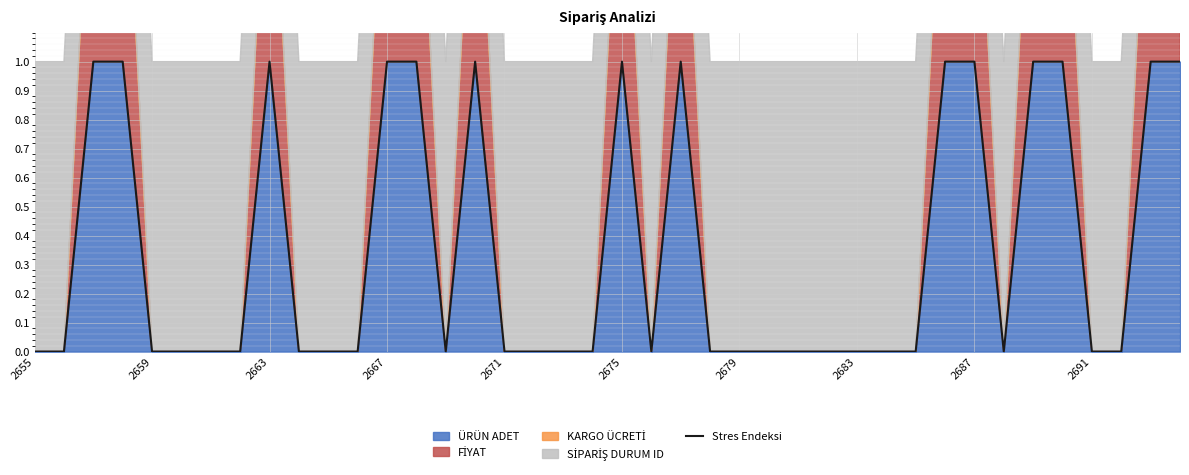

Rank the categories by value from lowest to highest.

2655, 2659, 2671, 2675, 2679, 2683, 2691, 10, 11, 14, 16, 17, 18, 19, 21, 23, 24, 25, 26, 27, 28, 29, 30, 33, 36, 37, 2663, 2667, 2687, 12, 13, 15, 20, 22, 31, 32, 34, 35, 38, 39